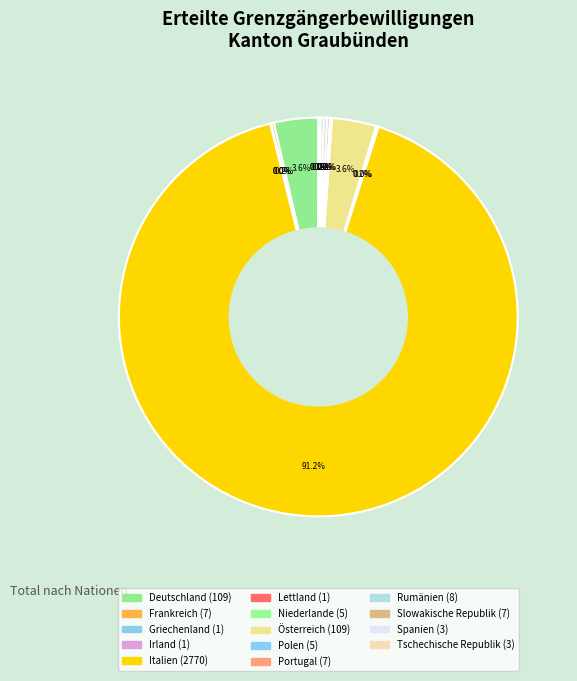

What percentage is NOT represented by Irland?

100.0%